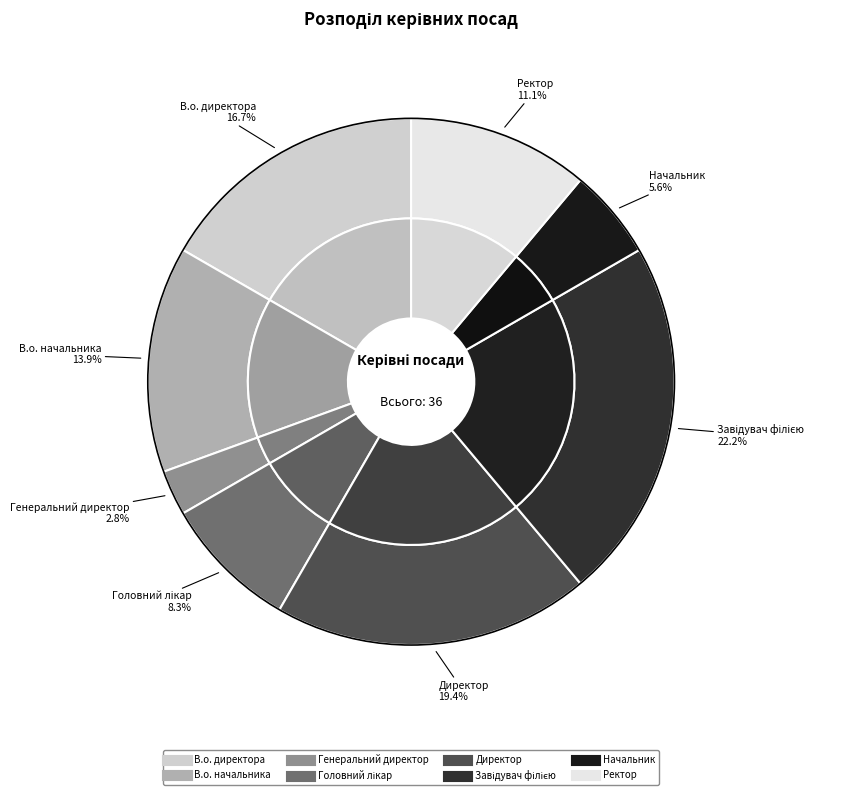

Rank the categories by value from highest to lowest.

Завідувач філією, Директор, В.о. директора, В.о. начальника, Ректор, Головний лікар, Начальник, Генеральний директор